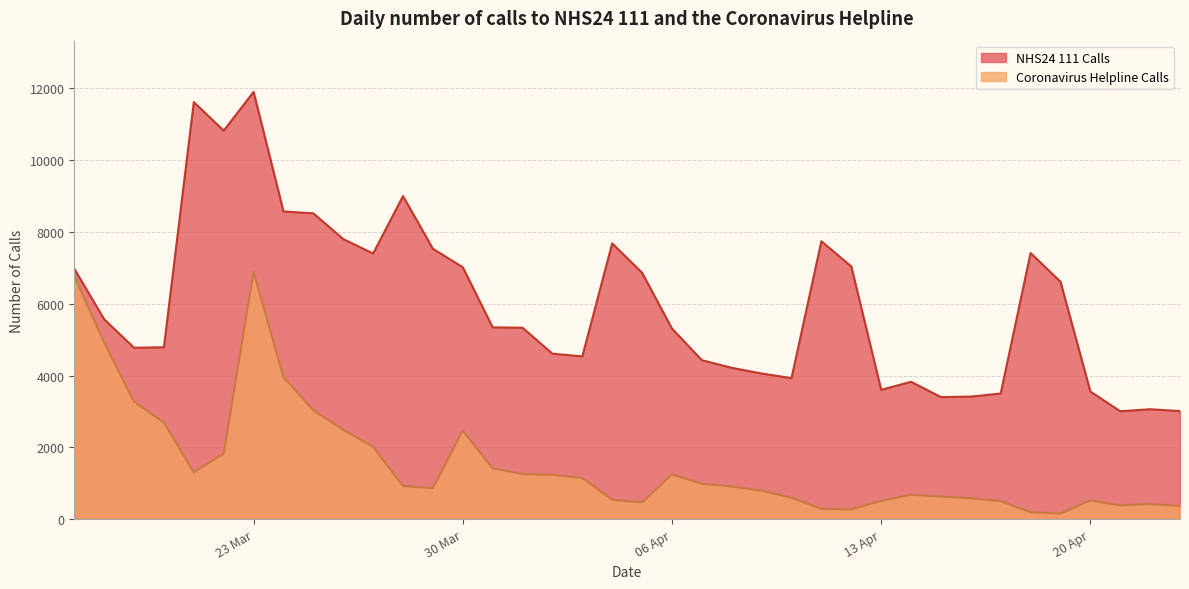

Which series has the widest spread of values?

NHS24 111 Calls